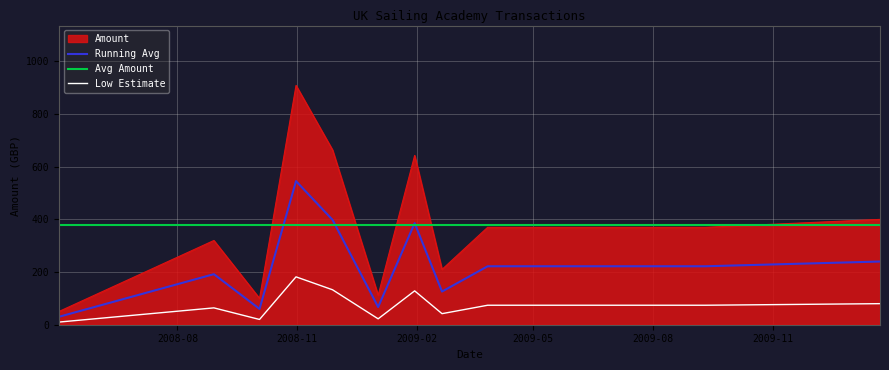

Does the chart display data point markers on the line(s)?

No